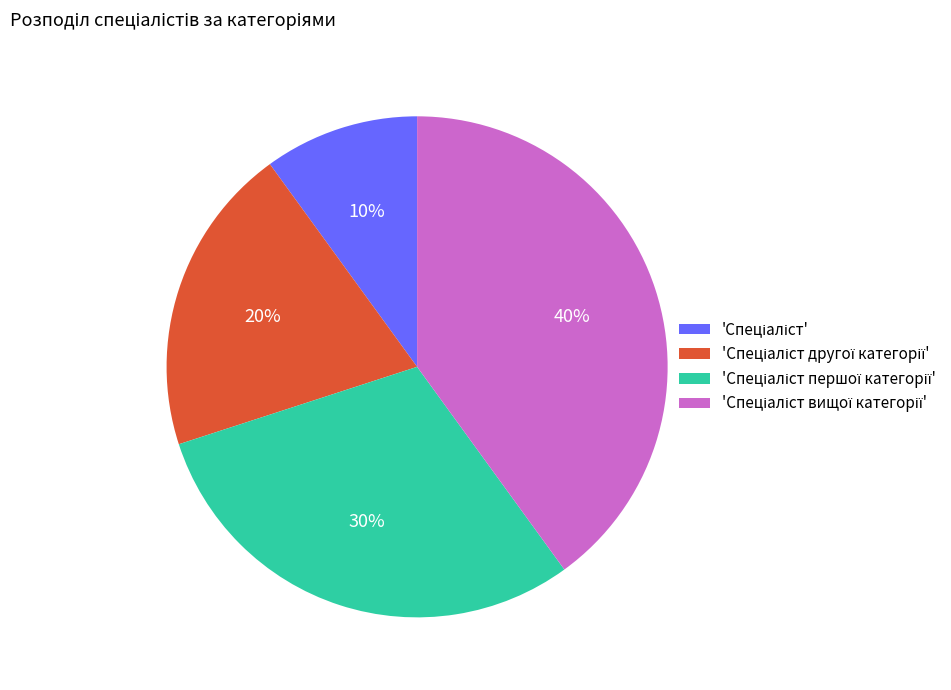

To the nearest percent, what is the average slice percentage?

25%